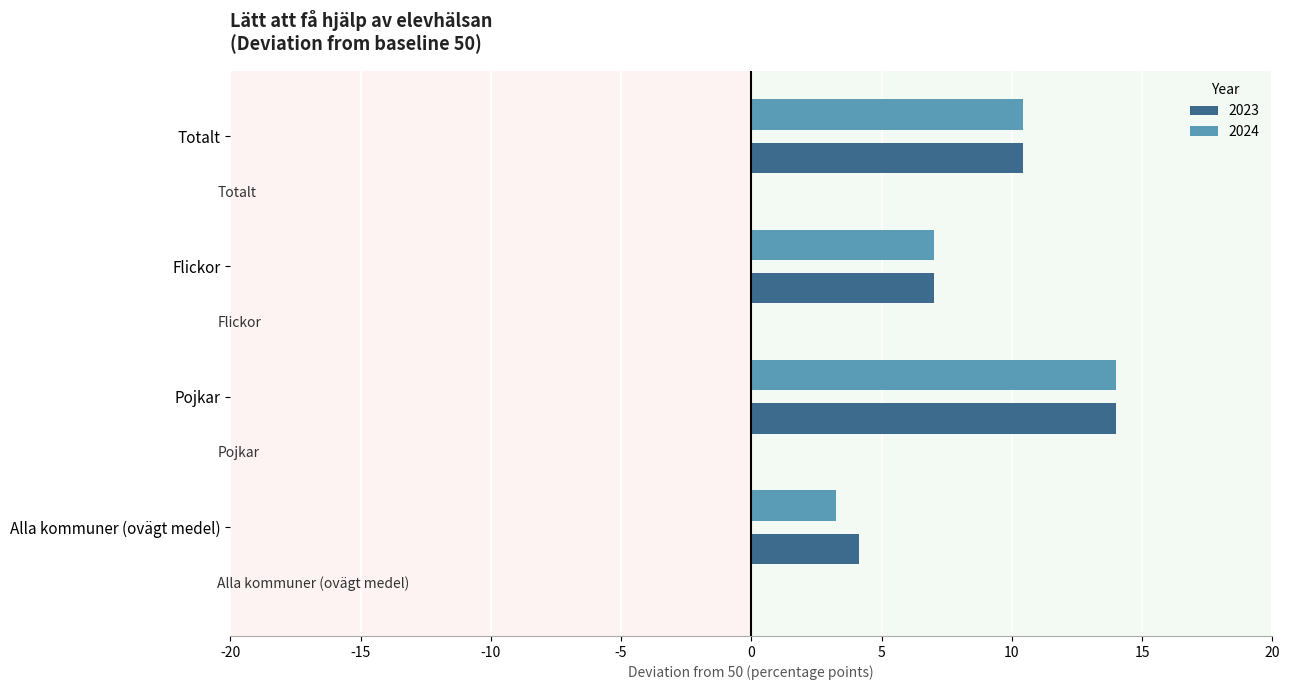

At how many categories does at least one series exceed 13?

1